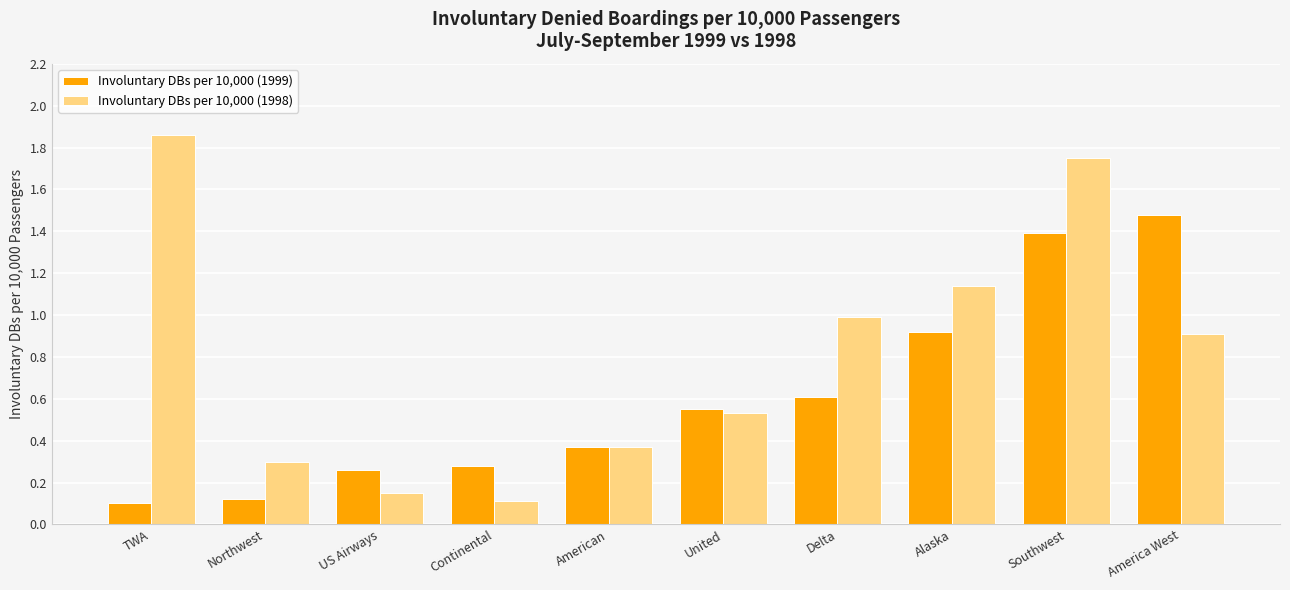

Is it true that Involuntary DBs per 10,000 (1998) equals 0.5 at Delta?

False